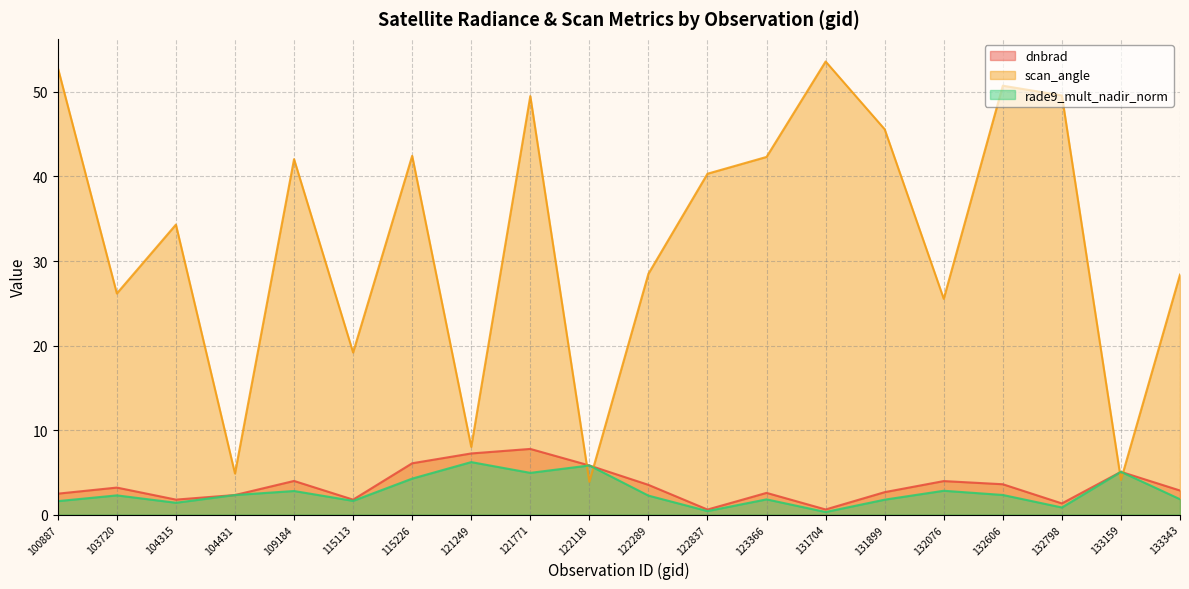

True or false: rade9_mult_nadir_norm and dnbrad cross at least once.

True